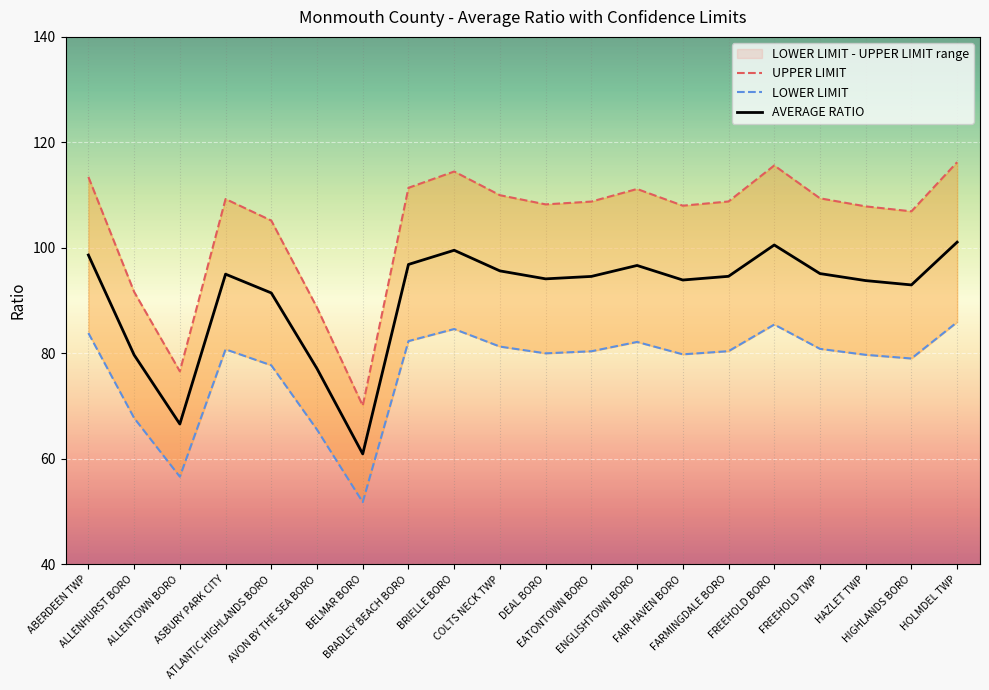

List the series in order of their peak value, lowest first.

LOWER LIMIT, AVERAGE RATIO, UPPER LIMIT